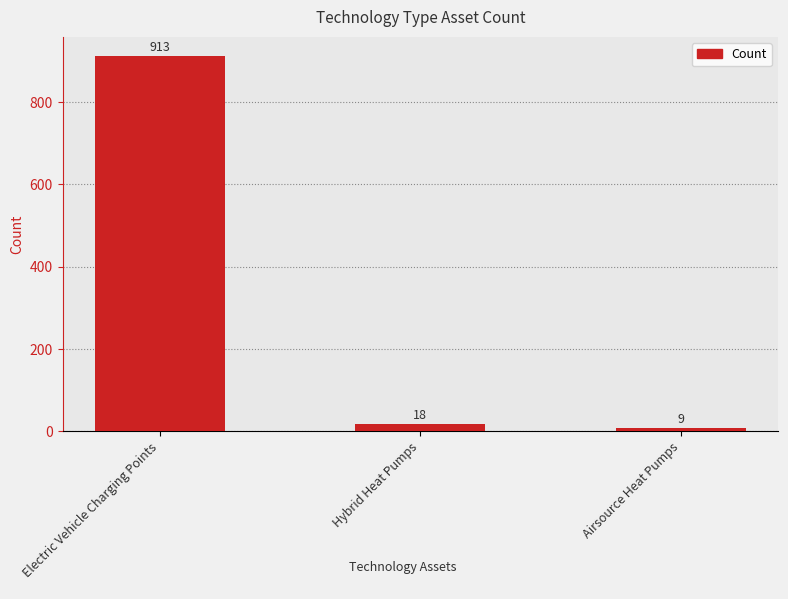

What is the label of the 1st bar from the right?

Airsource Heat Pumps